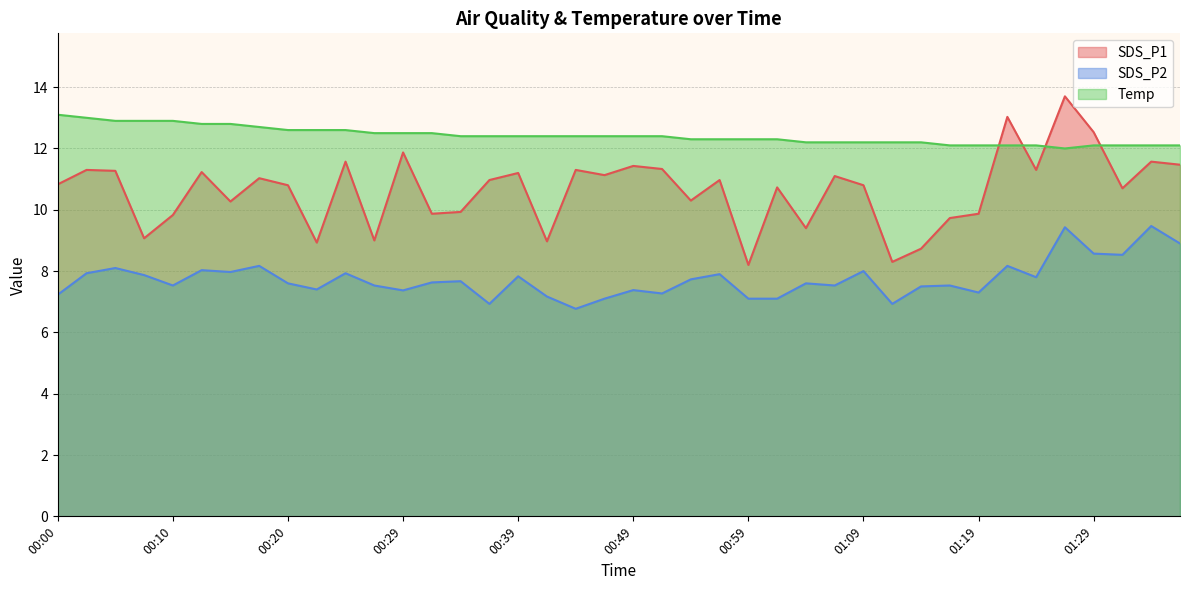

How many lines are shown in the chart?

3